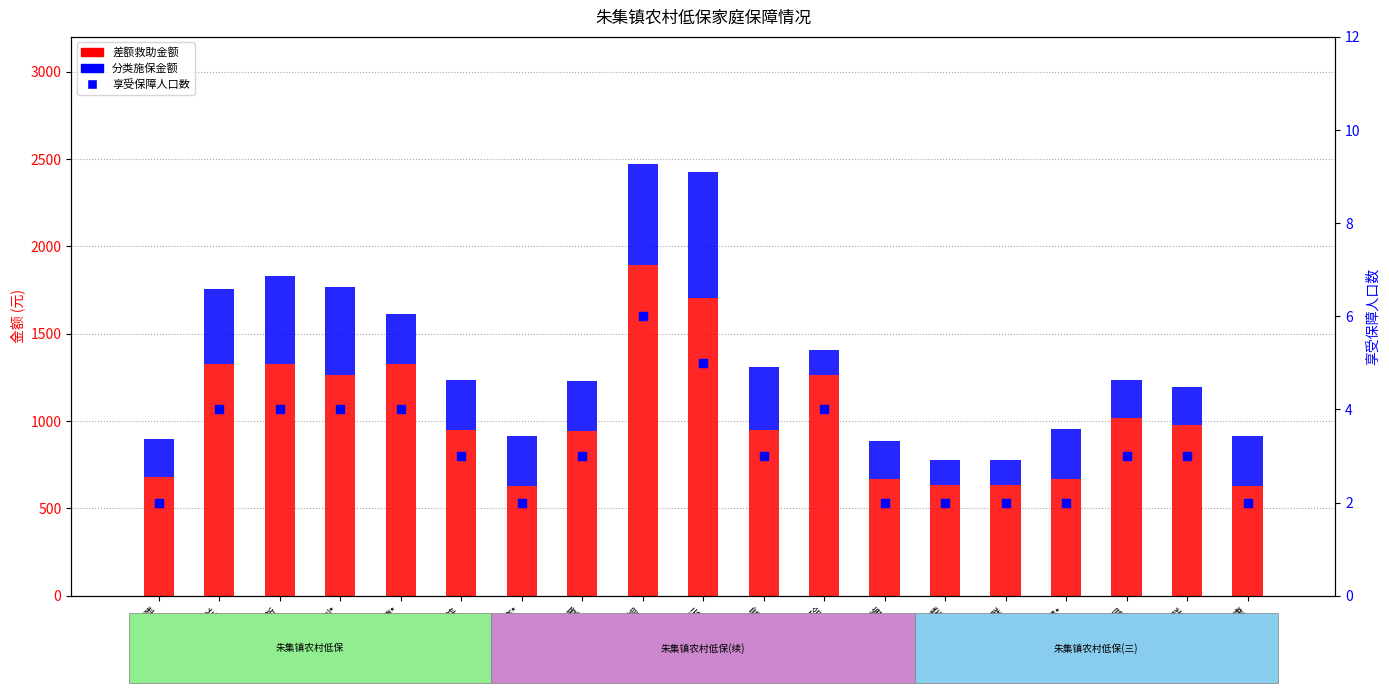

What is the total value across all series at 冯*康?

917